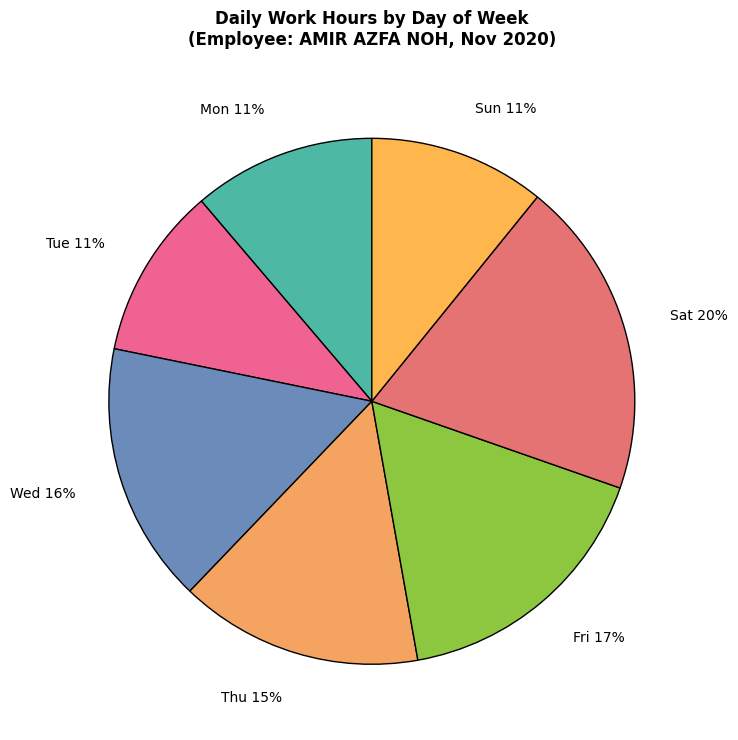

The Tue 11% slice represents 1% of the pie. True or false?

False